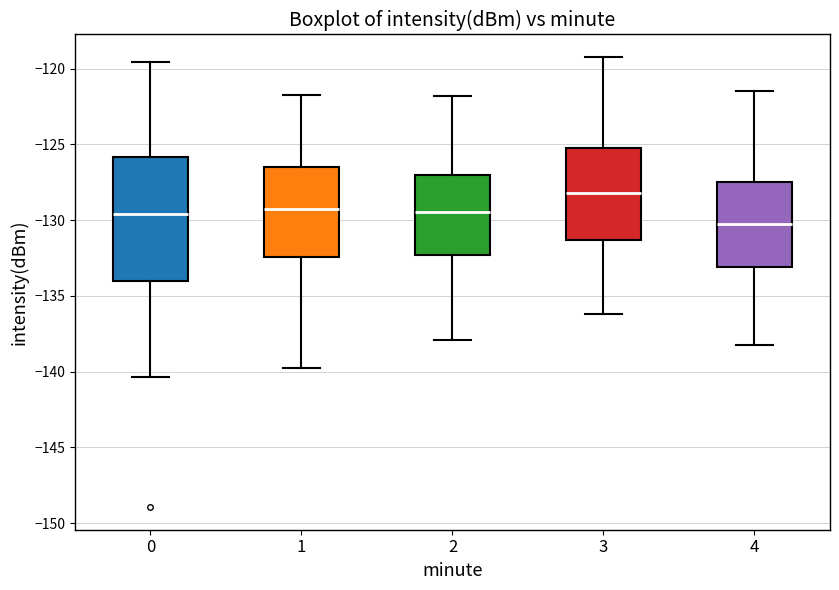

Comparing the boxes themselves (not the whiskers), which one is the tallest?

0